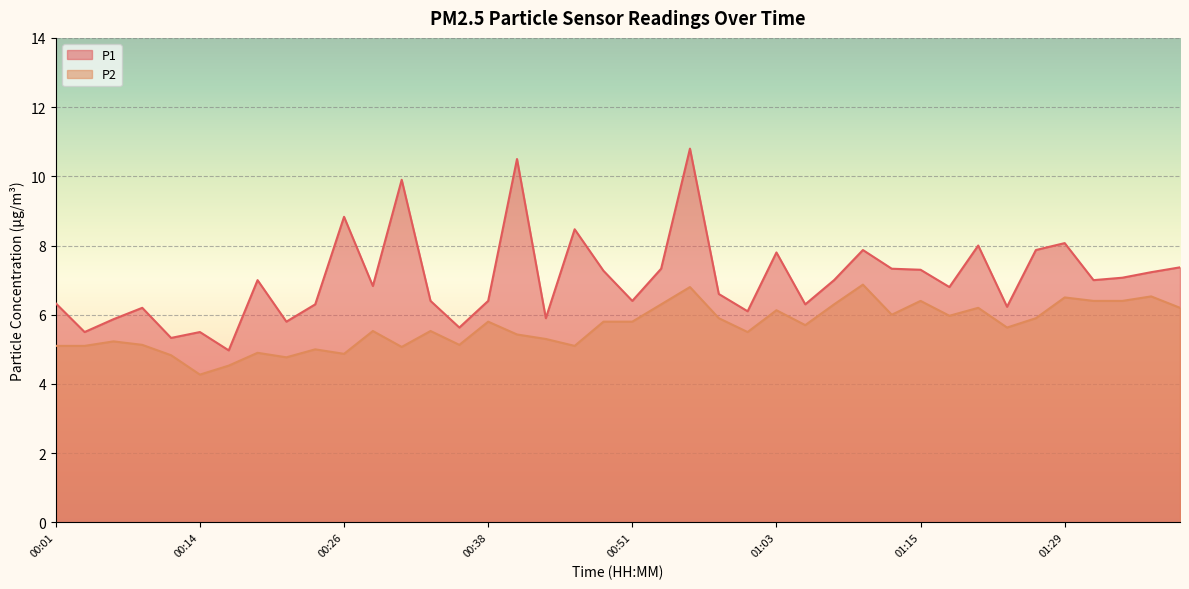

What is the total value across all series at 01:31?

13.4